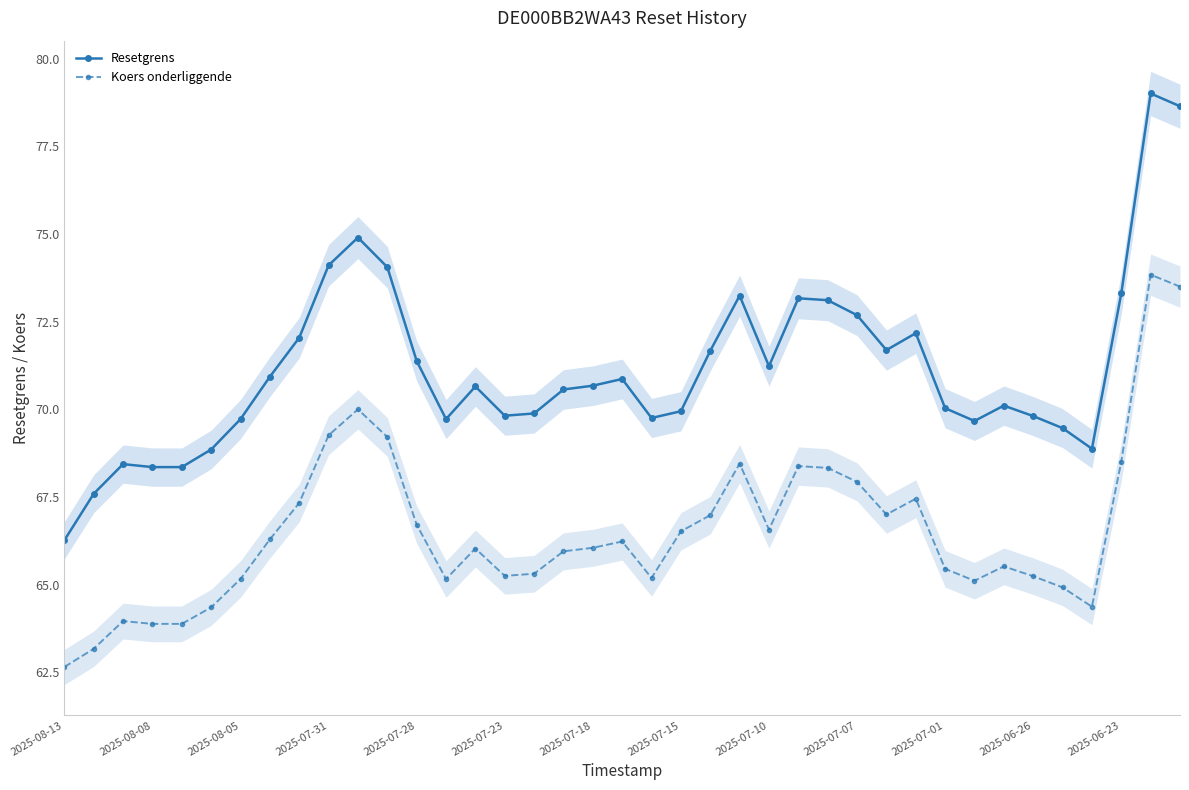

Is the value of Koers onderliggende at 20 greater than the value of Resetgrens at 2025-08-13?

No